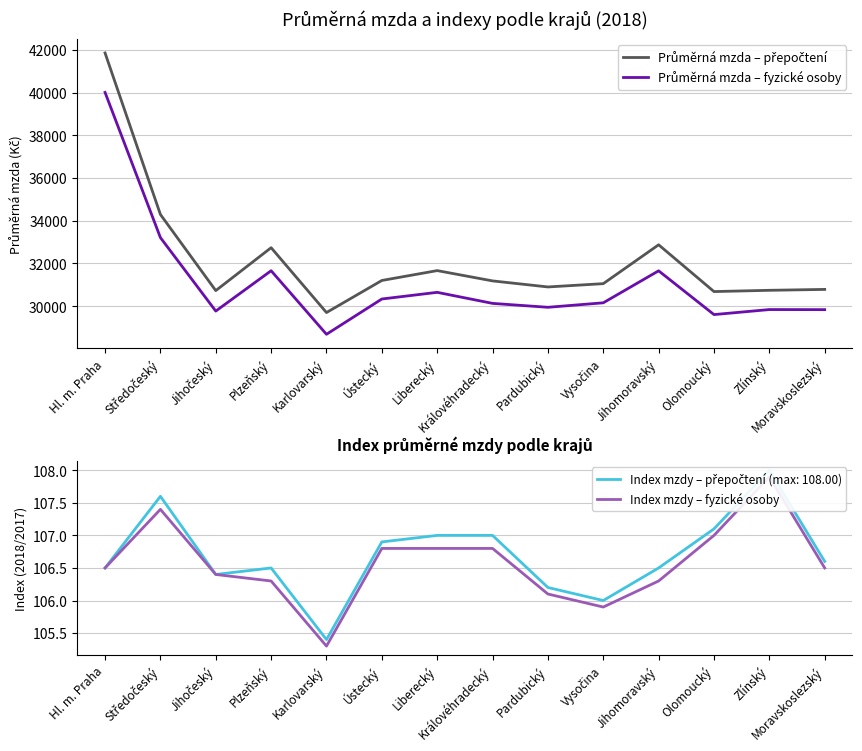

Where is the first local minimum for Index mzdy – fyzické osoby?

Karlovarský